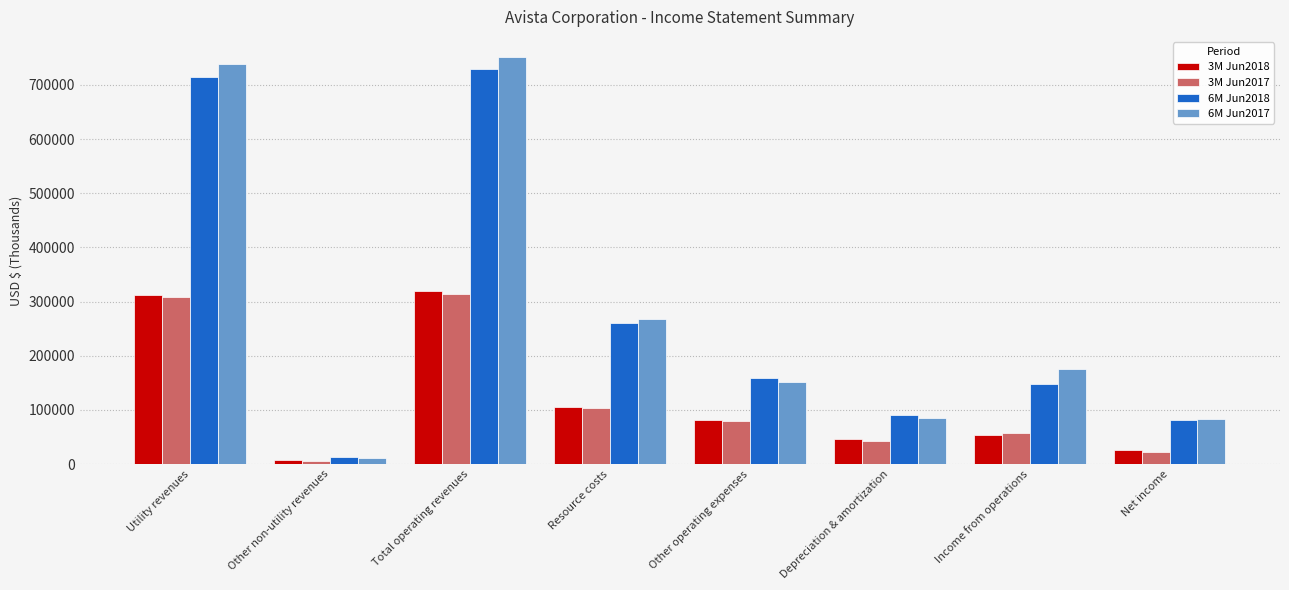

True or false: 6M Jun2017 has a value of 175373 at Income from operations.

True